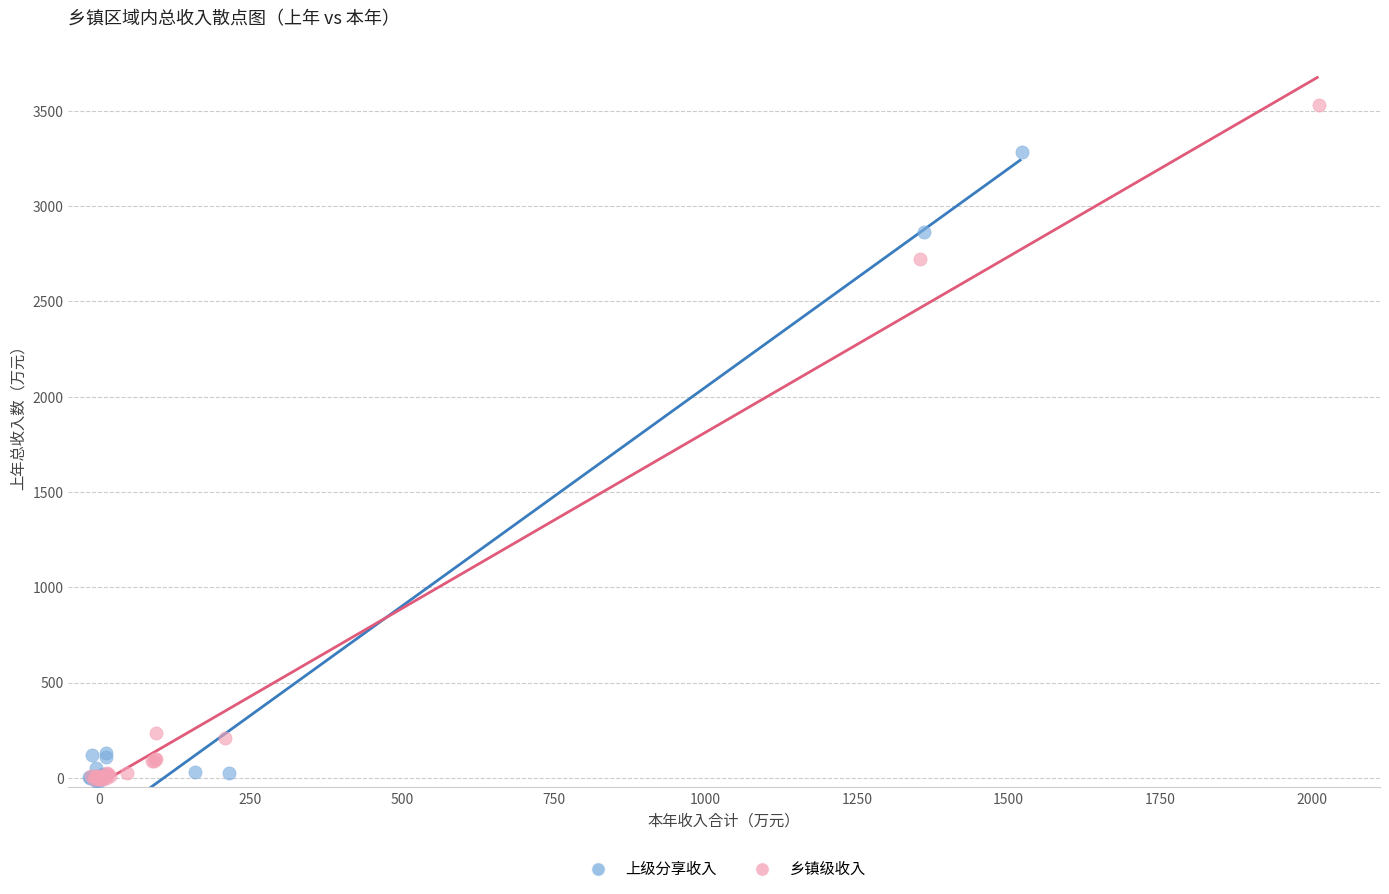

Which series reaches the maximum Y coordinate?

乡镇级收入